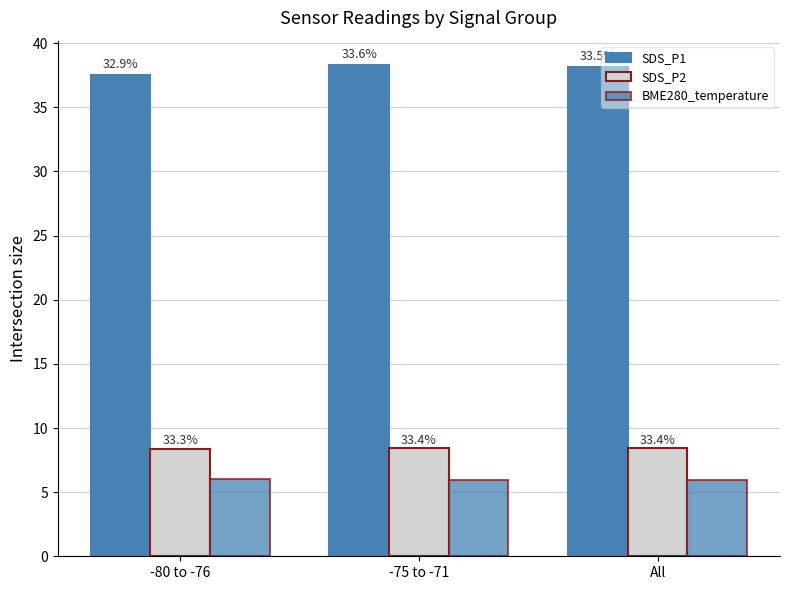

List the labels in order of SDS_P1 value, smallest first.

-80 to -76, All, -75 to -71